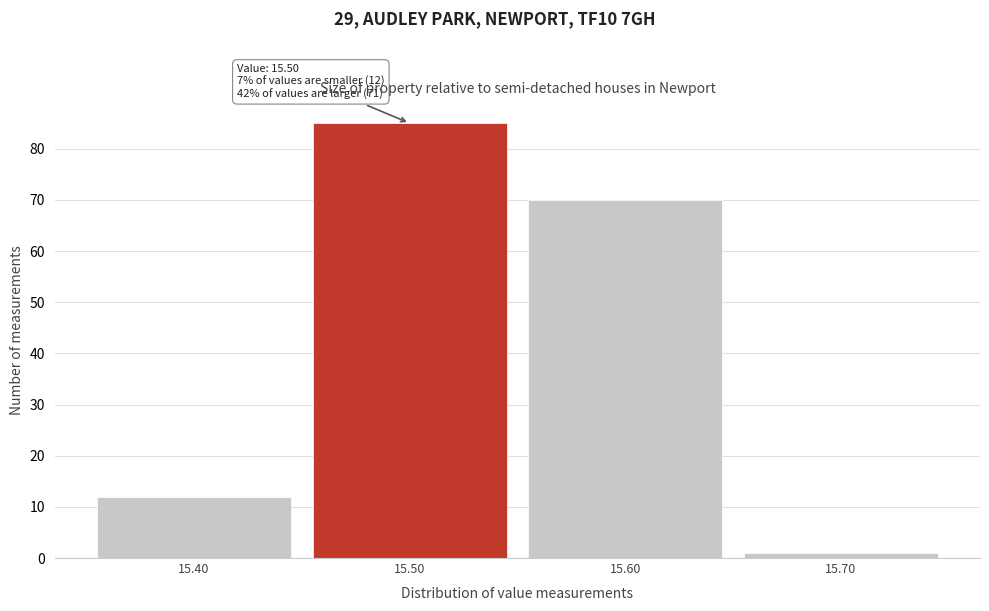

Over which range of the x-axis is the bar tallest?

15.45 to 15.55